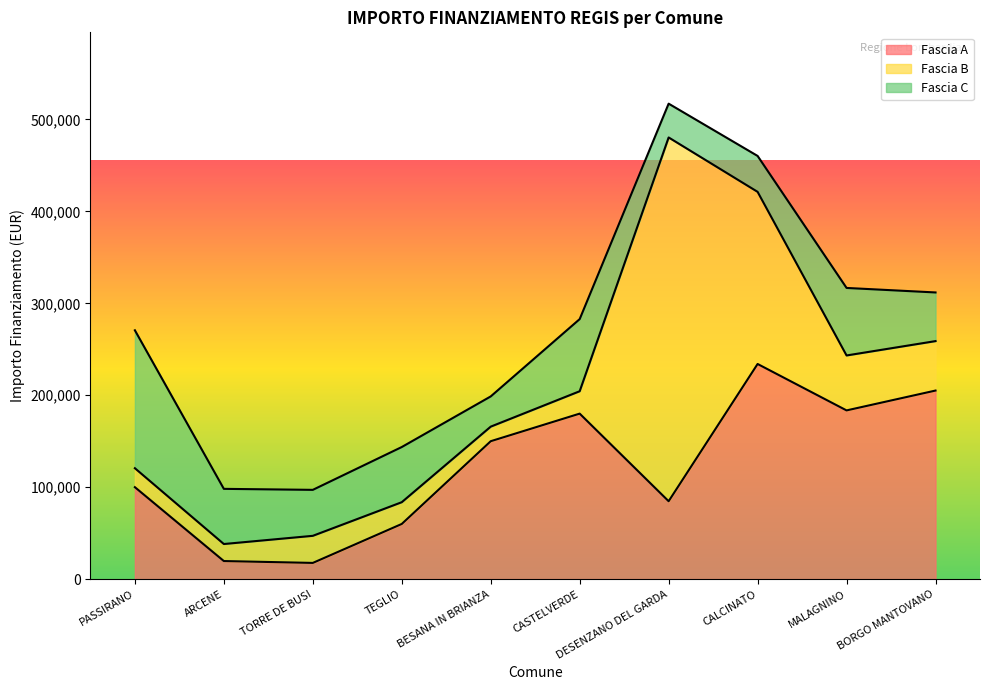

At which category is the sum across all series the highest?

DESENZANO DEL GARDA